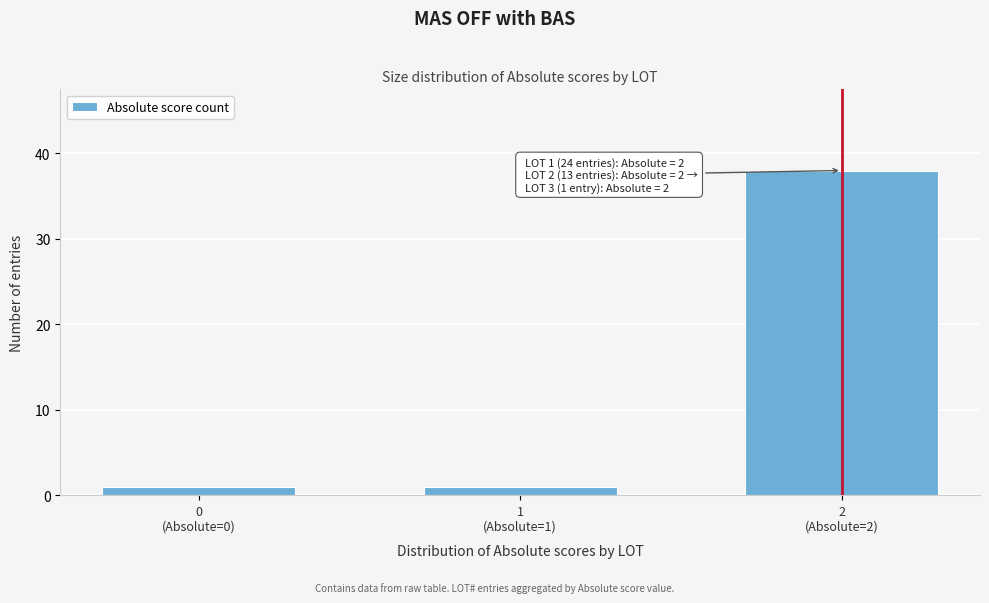

Reading right to left, extract all data points from this chart.

38	1	1